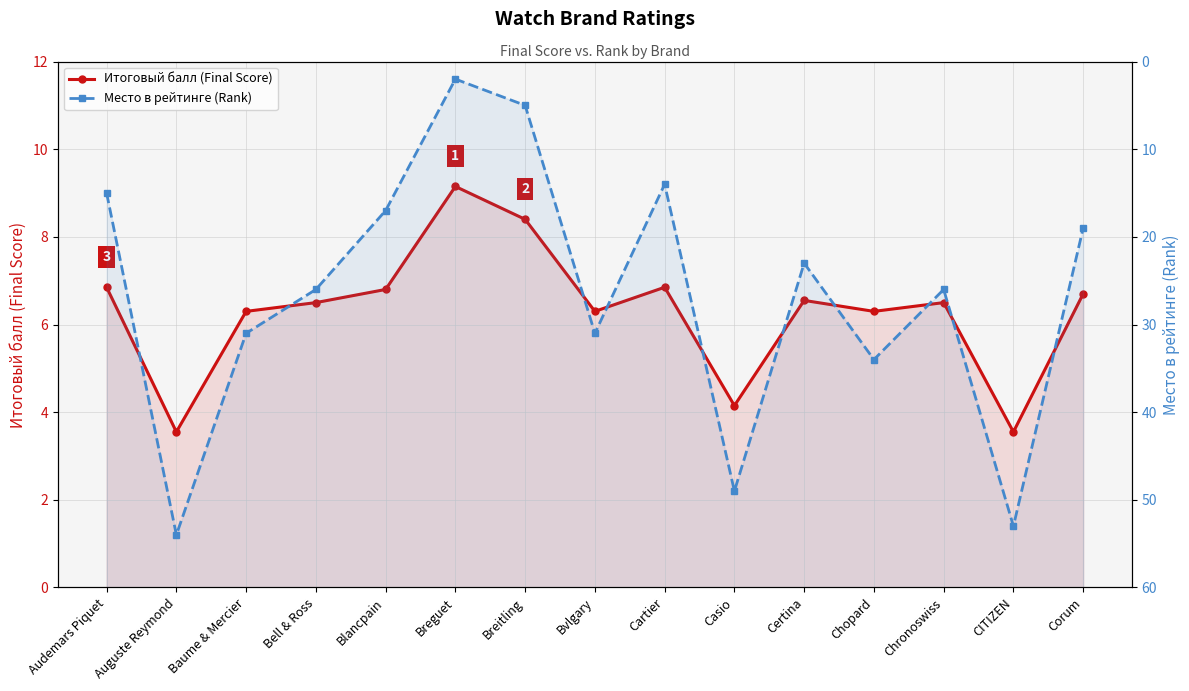

Where does the Итоговый балл (Final Score) series first go above 6?

Audemars Piquet